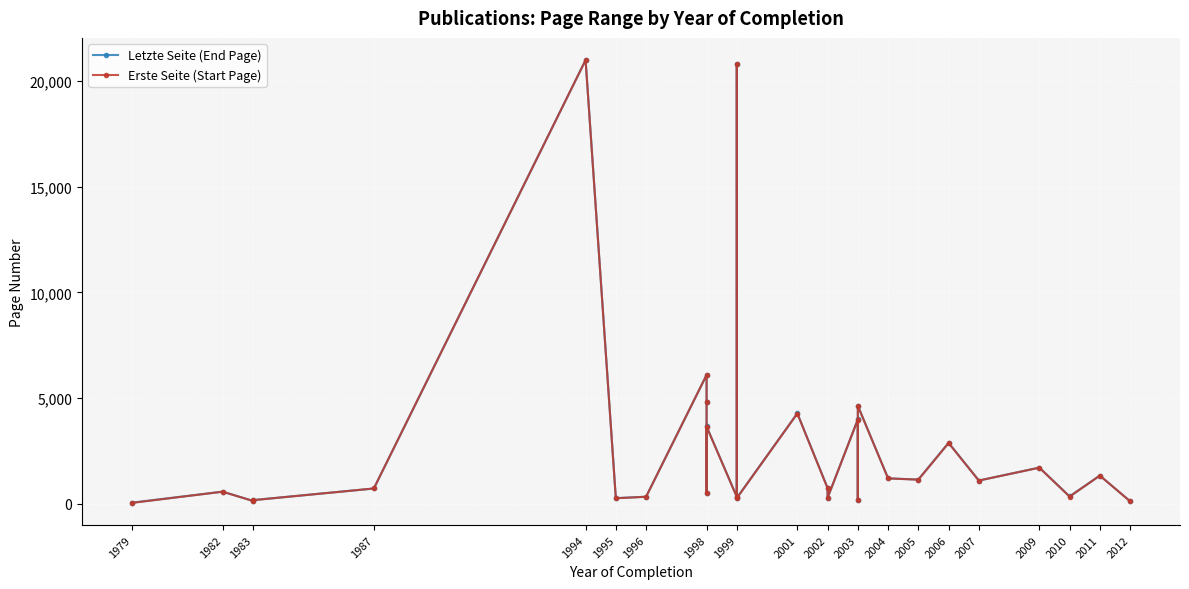

List the series in order of their overall mean, highest first.

Letzte Seite (End Page), Erste Seite (Start Page)